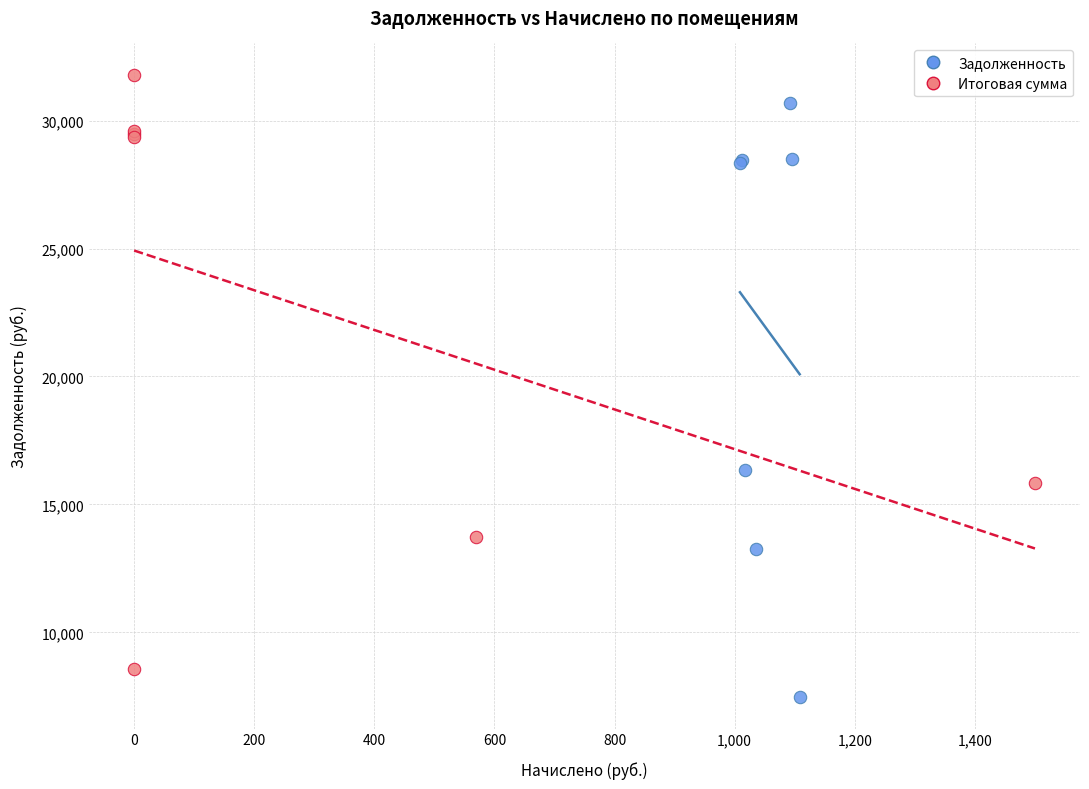

Which series has the widest spread of Y values?

Задолженность